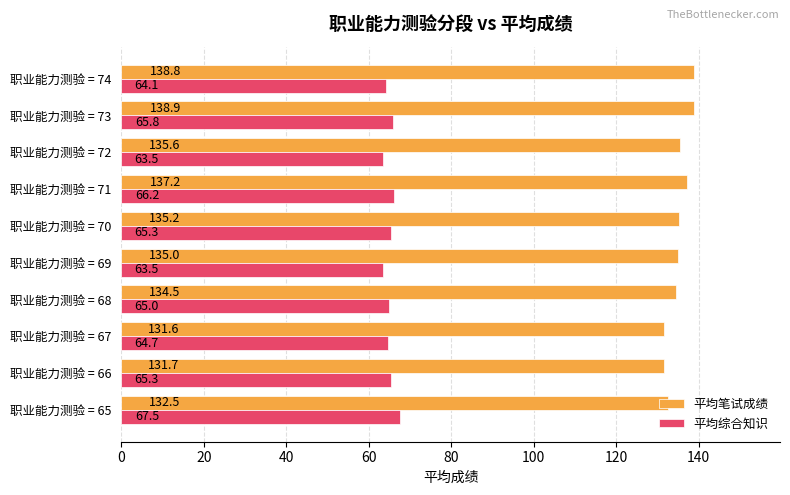

List the series in order of their peak value, highest first.

平均笔试成绩, 平均综合知识